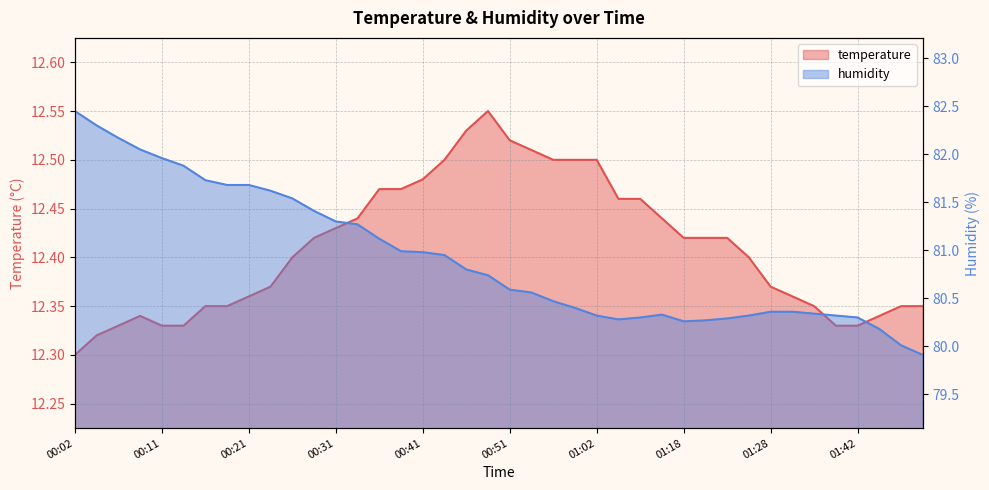

At which category does the chart reach its peak across all series?

00:02